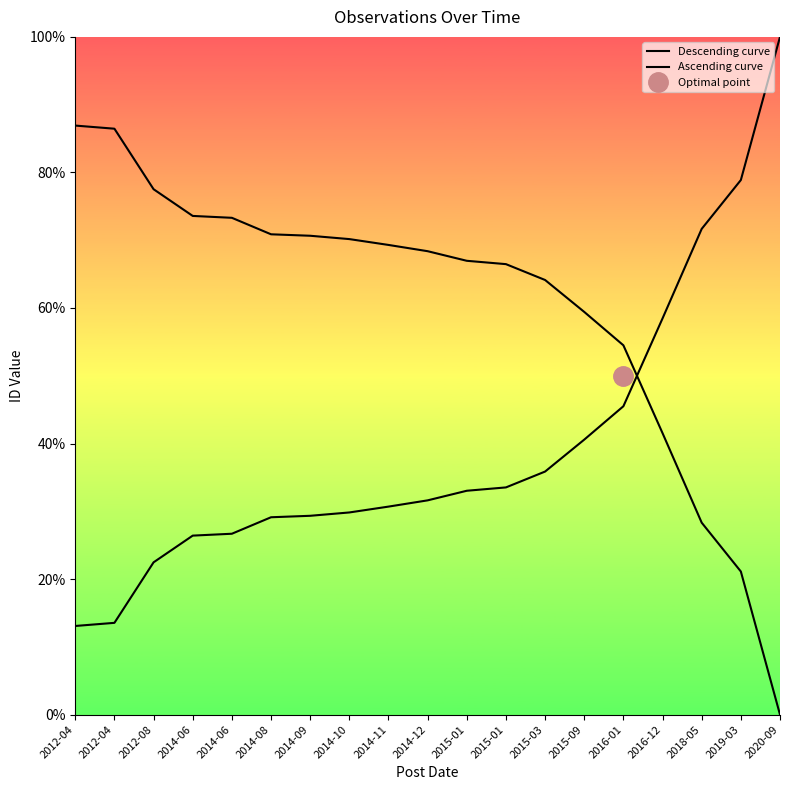

Which has a higher value, 2014-11 or 2015-09?

2014-11